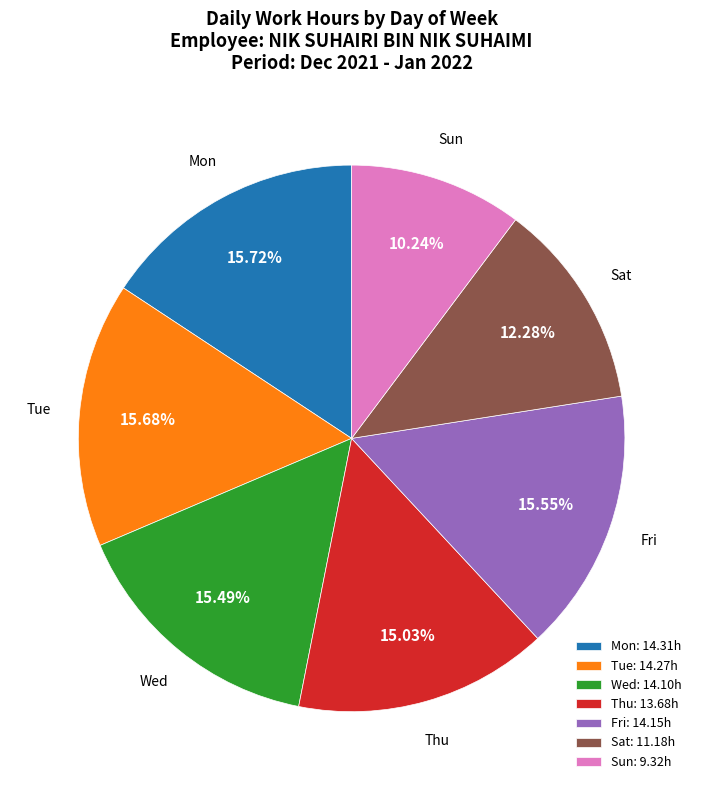

Approximately how many times larger is the value at Fri compared to Thu?

1.0